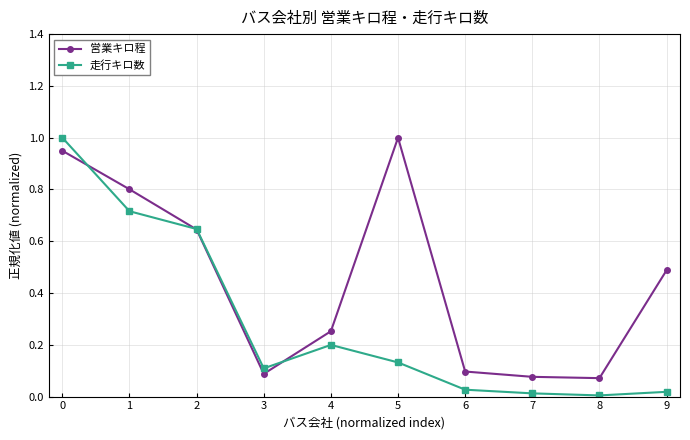

Which series has the widest spread of values?

走行キロ数